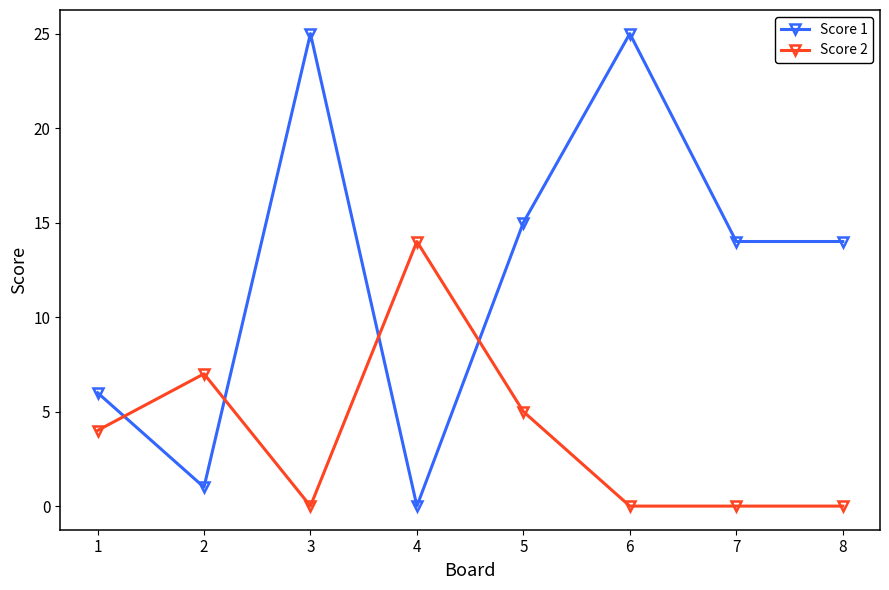

Reading right to left, list all the values displayed in this chart.

Score 1: 14	14	25	15	0	25	1	6
Score 2: 0	0	0	5	14	0	7	4